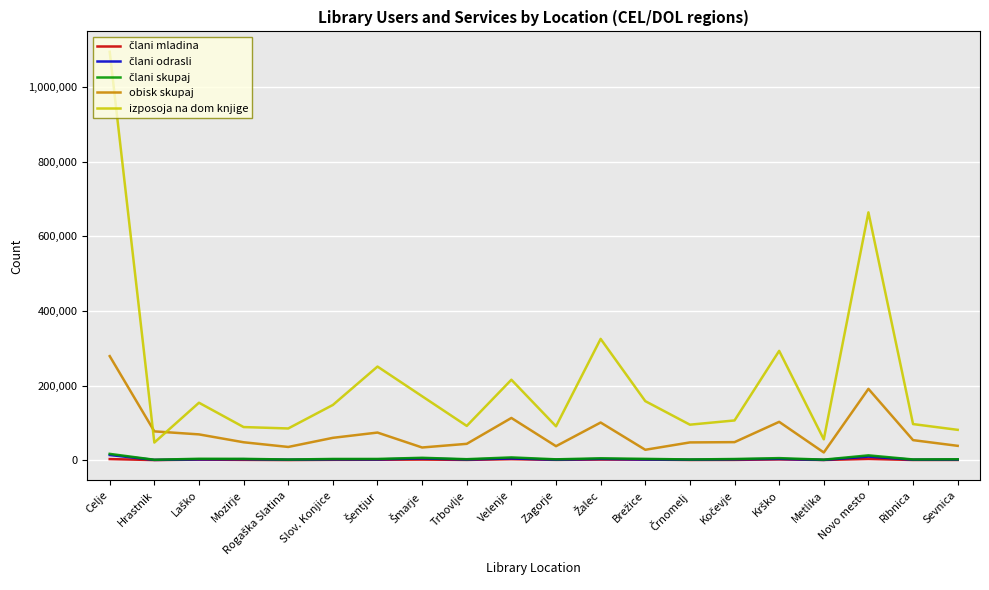

What is the highest value of the obisk skupaj series?

278853